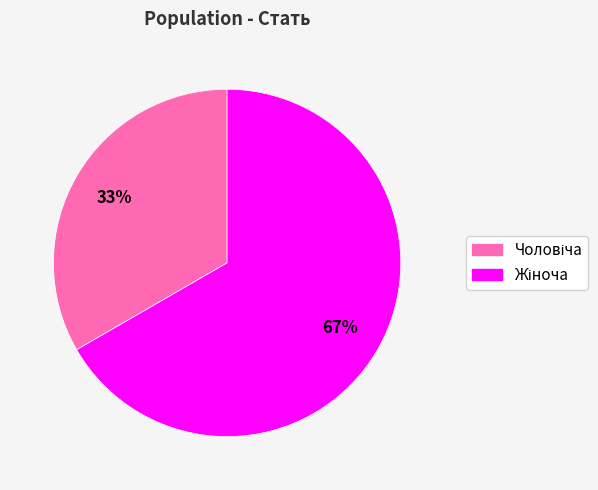

Is there any slice that represents more than half of the pie?

Yes